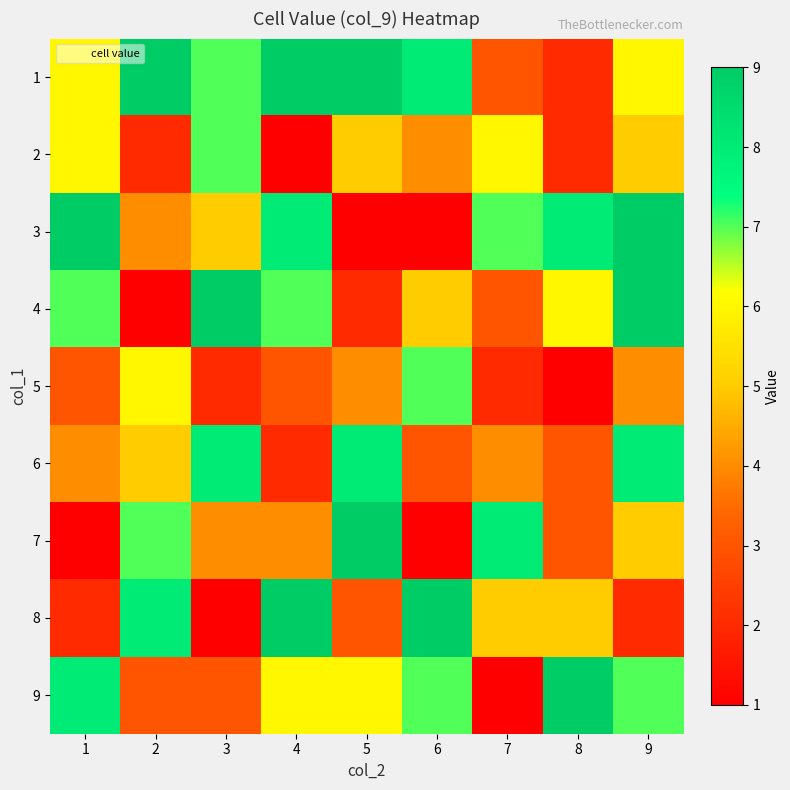

At which category is the sum across all series the highest?

9